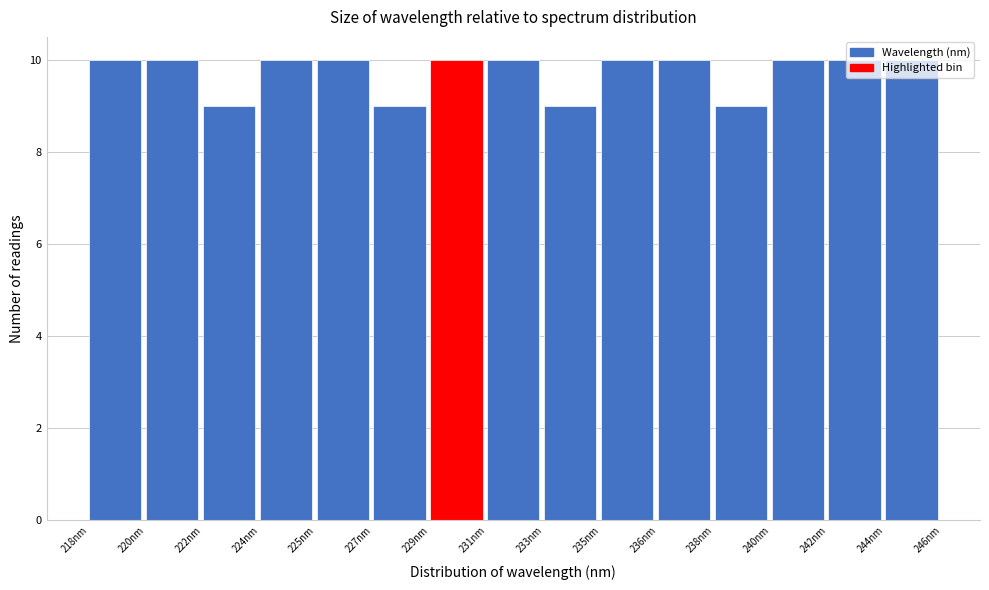

What position from the left is 222nm?

3